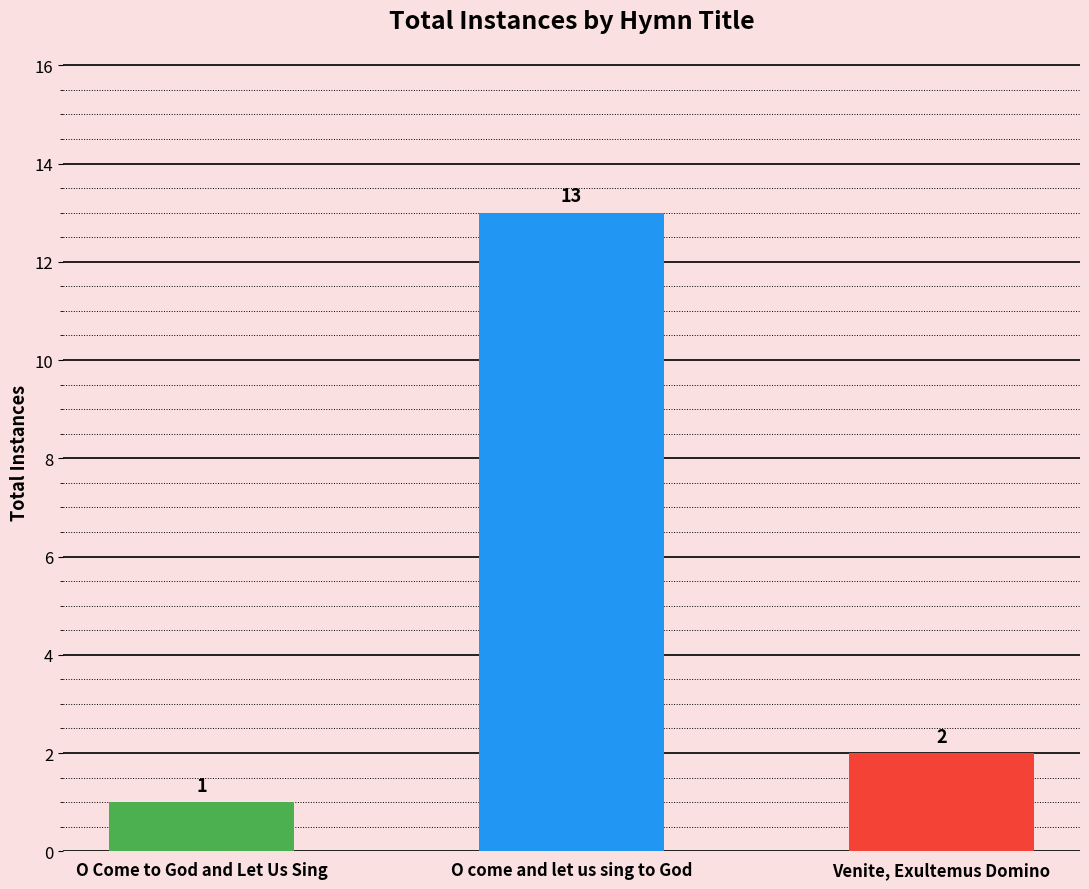

What is the sum of all values?

16